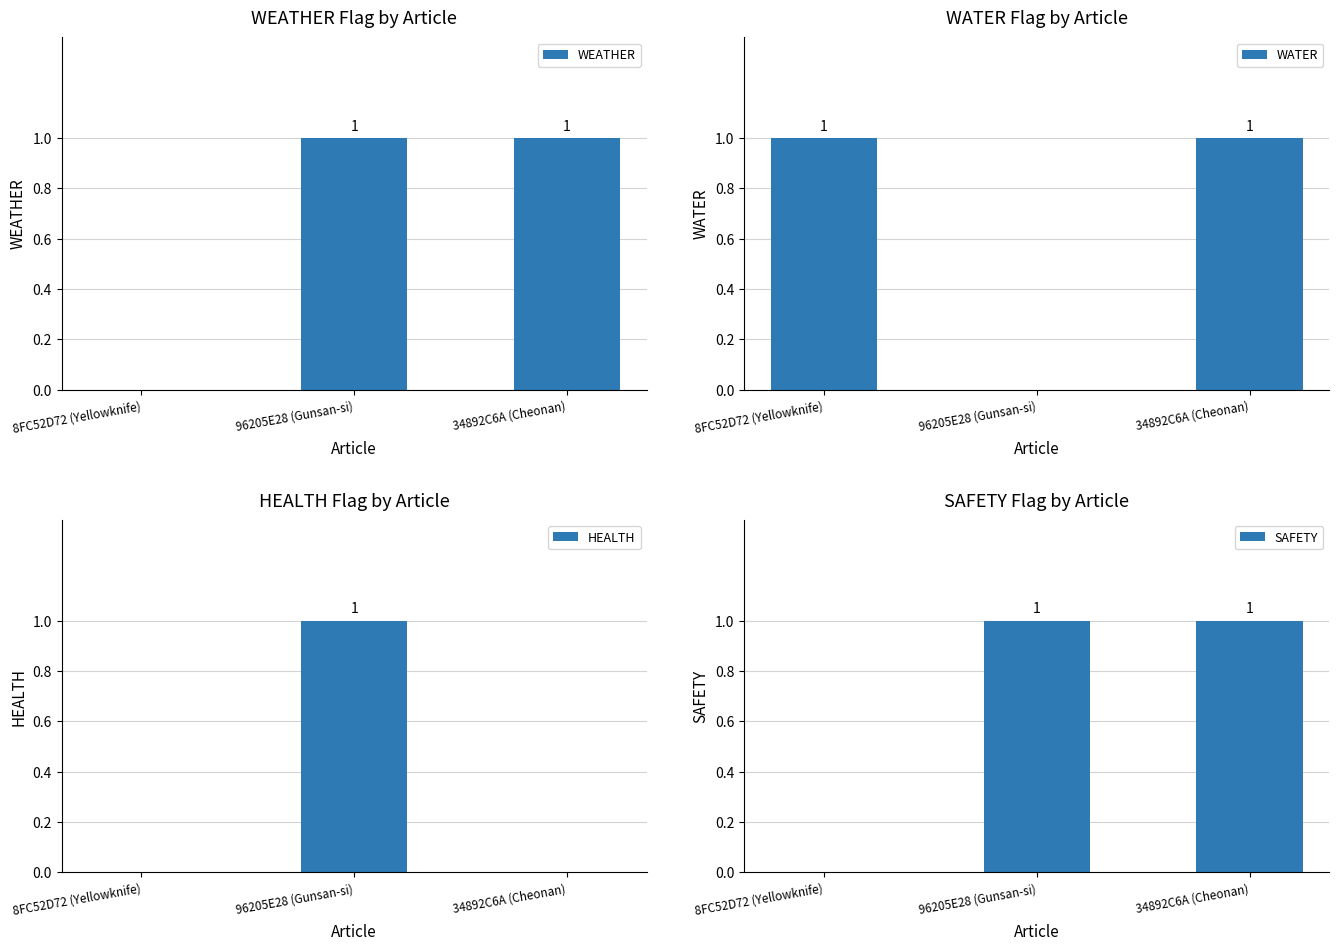

What is the average value of the WATER series?

1